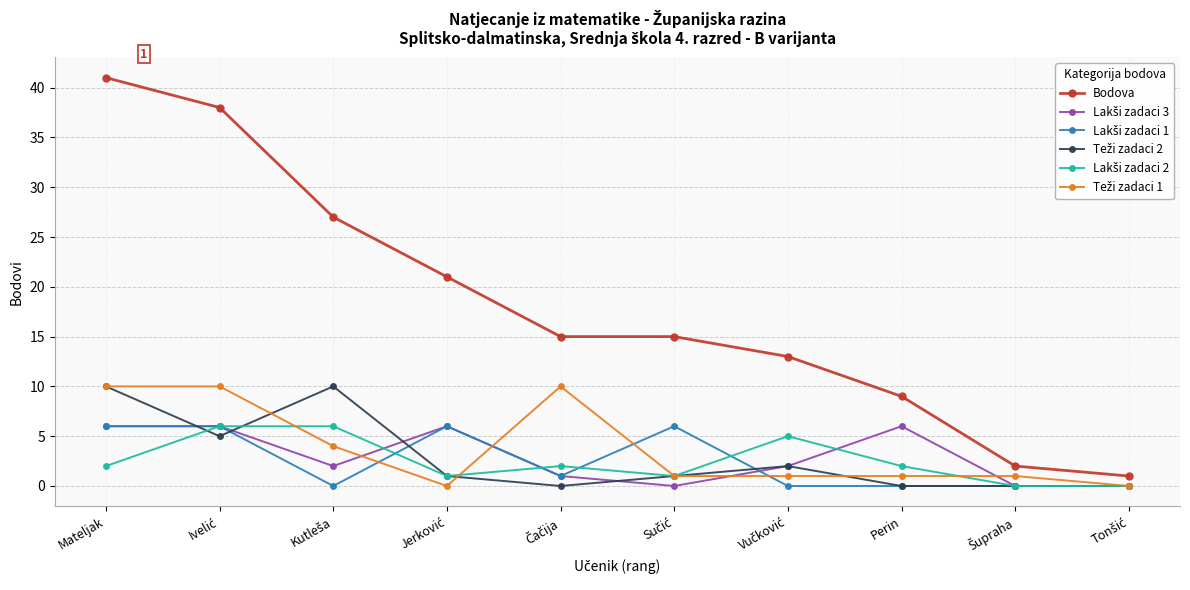

What is the label of the 10th point from the right?

Mateljak